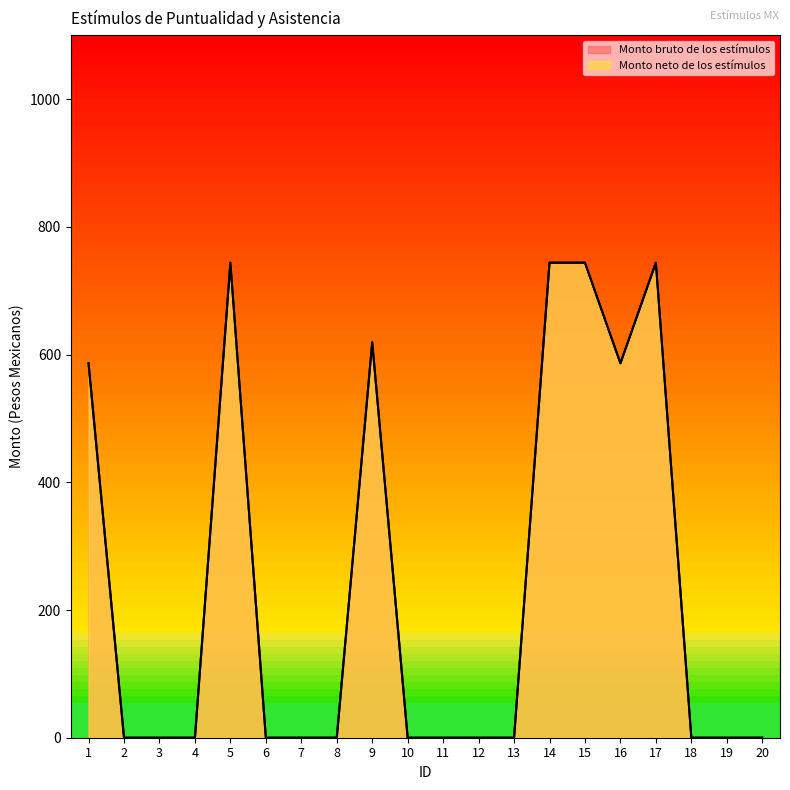

The value of Monto neto de los estímulos at 1 is 946.7. True or false?

False